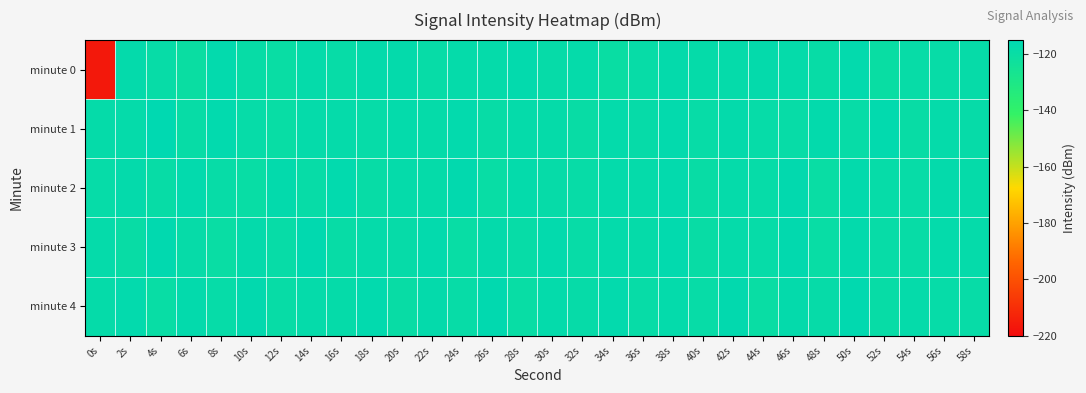

Reading left to right, list all the values displayed in this chart.

minute 0: 0s=-216.5	2s=-117.4	4s=-118.9	6s=-120.3	8s=-116.9	10s=-119.2	12s=-120.0	14s=-118.1	16s=-118.7	18s=-117.4	20s=-117.3	22s=-118.7	24s=-117.7	26s=-118.0	28s=-117.0	30s=-118.4	32s=-117.9	34s=-120.2	36s=-118.9	38s=-117.3	40s=-118.1	42s=-117.8	44s=-117.3	46s=-117.8	48s=-119.2	50s=-116.9	52s=-120.2	54s=-119.0	56s=-119.0	58s=-118.3
minute 1: 0s=-118.1	2s=-117.9	4s=-115.6	6s=-119.2	8s=-116.5	10s=-118.6	12s=-119.6	14s=-117.9	16s=-118.1	18s=-118.6	20s=-117.5	22s=-118.2	24s=-116.9	26s=-119.3	28s=-117.8	30s=-118.1	32s=-119.4	34s=-117.6	36s=-118.3	38s=-116.7	40s=-119.0	42s=-117.4	44s=-118.6	46s=-119.1	48s=-117.2	50s=-118.9	52s=-116.5	54s=-119.5	56s=-117.7	58s=-118.4
minute 2: 0s=-118.5	2s=-117.3	4s=-119.2	6s=-116.8	8s=-118.7	10s=-119.6	12s=-117.1	14s=-118.8	16s=-116.6	18s=-119.3	20s=-117.9	22s=-118.2	24s=-116.4	26s=-119.7	28s=-117.5	30s=-118.3	32s=-119.1	34s=-117.6	36s=-118.0	38s=-116.9	40s=-119.4	42s=-117.8	44s=-118.5	46s=-116.3	48s=-119.8	50s=-117.2	52s=-118.6	54s=-119.0	56s=-117.4	58s=-118.1
minute 3: 0s=-117.7	2s=-119.5	4s=-116.2	6s=-118.4	8s=-119.9	10s=-117.3	12s=-118.7	14s=-116.1	16s=-119.2	18s=-117.8	20s=-118.3	22s=-116.7	24s=-119.6	26s=-117.4	28s=-118.9	30s=-116.8	32s=-119.1	34s=-117.6	36s=-118.2	38s=-116.5	40s=-119.4	42s=-117.9	44s=-118.6	46s=-116.3	48s=-119.7	50s=-117.1	52s=-118.8	54s=-119.3	56s=-117.5	58s=-118.0
minute 4: 0s=-118.1	2s=-116.9	4s=-119.6	6s=-117.2	8s=-118.5	10s=-116.4	12s=-119.3	14s=-117.7	16s=-118.2	18s=-116.6	20s=-119.5	22s=-117.3	24s=-118.8	26s=-116.2	28s=-119.7	30s=-117.5	32s=-118.4	34s=-116.8	36s=-119.1	38s=-117.6	40s=-118.7	42s=-116.3	44s=-119.8	46s=-117.4	48s=-118.3	50s=-116.1	52s=-119.2	54s=-117.9	56s=-118.6	58s=-119.0